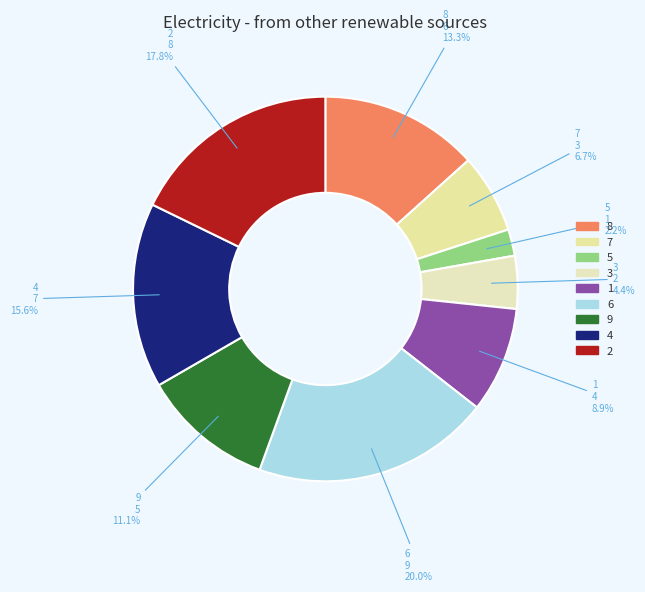

How many slices are in this pie chart?

9